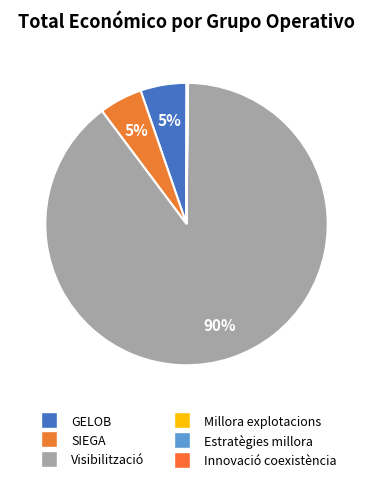

Between Estratègies millora and Visibilització, which is larger?

Visibilització